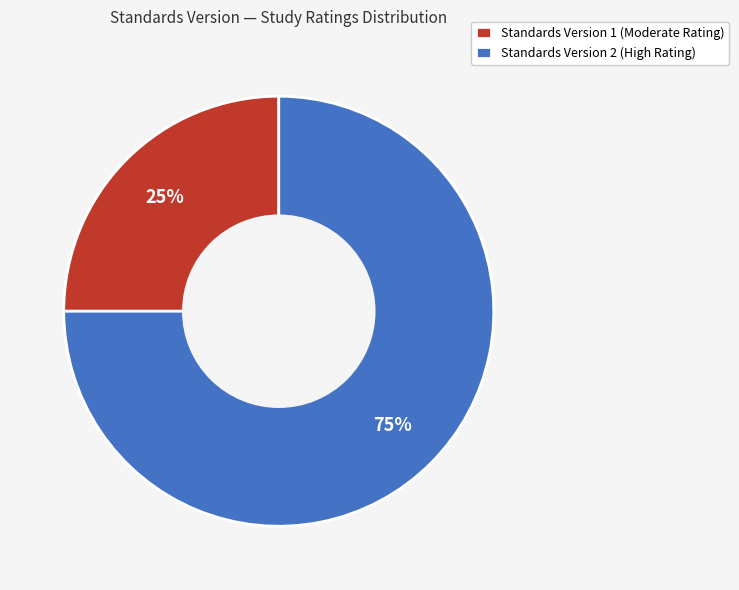

Is the sum of Standards Version 1 (Moderate Rating) and Standards Version 2 (High Rating) greater than half?

Yes